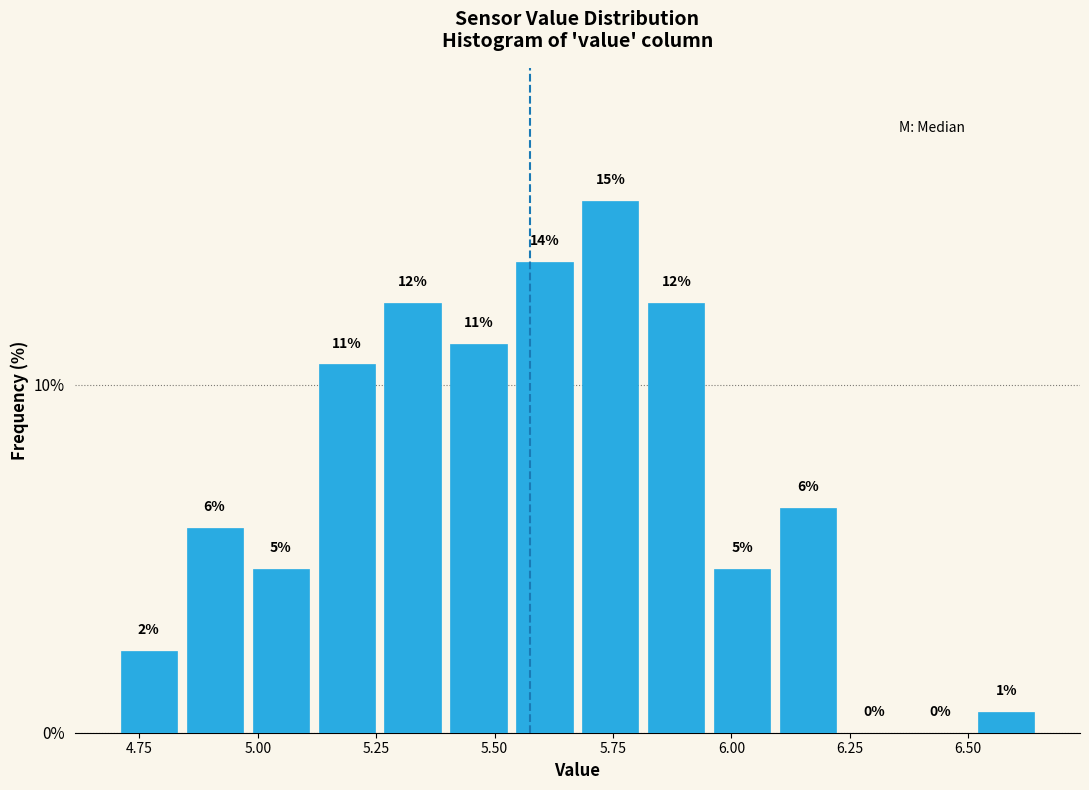

Around what value on the x-axis is the tallest bar? Give the approximate position of its centre, as read against the axis.

5.75